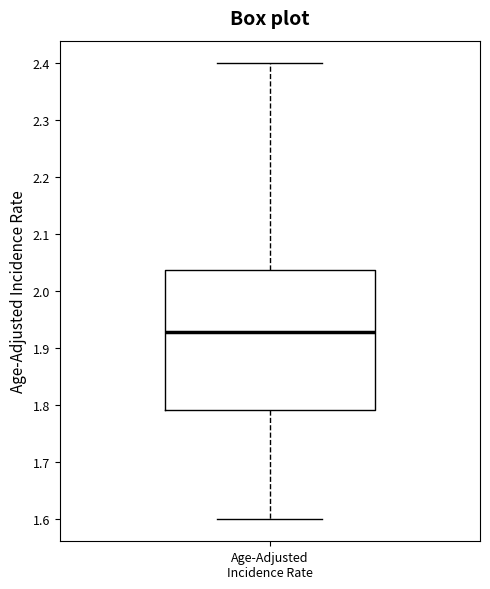

Read this box plot against the y-axis: the position of the median line, the range covered by the box, and the ends of both whiskers. The values are not printed on the chart, so give them approximately, as read against the axis.

median 1.93, box 1.79 to 2.04, whiskers 1.60 to 2.40